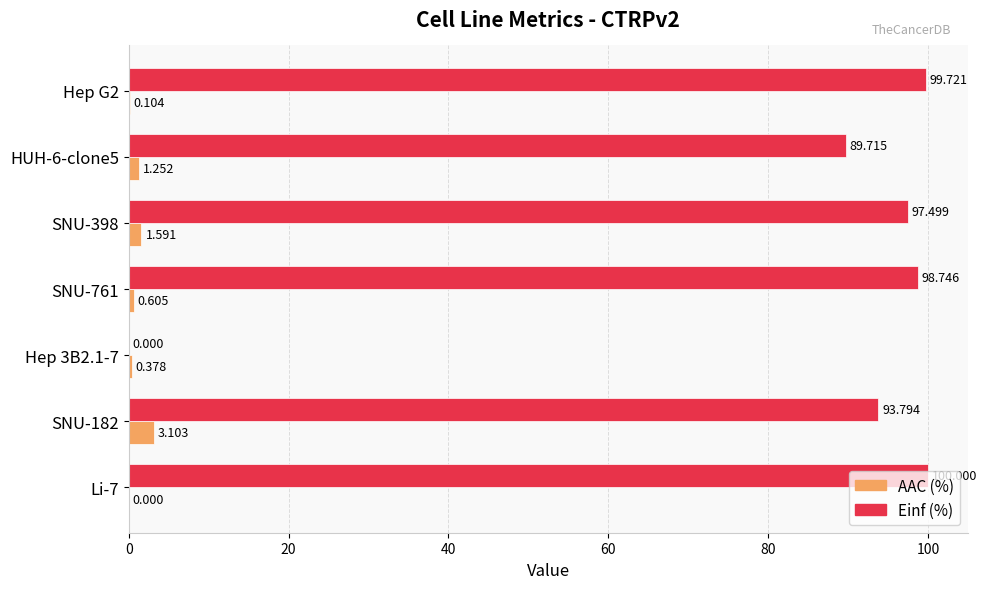

Which category has the highest value in the AAC (%) series?

SNU-182